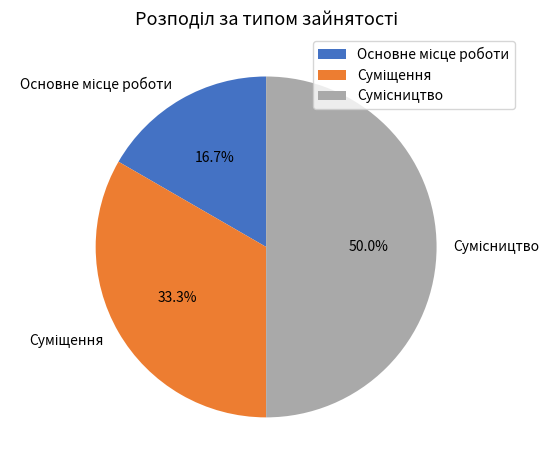

How many segments does this pie chart have?

3